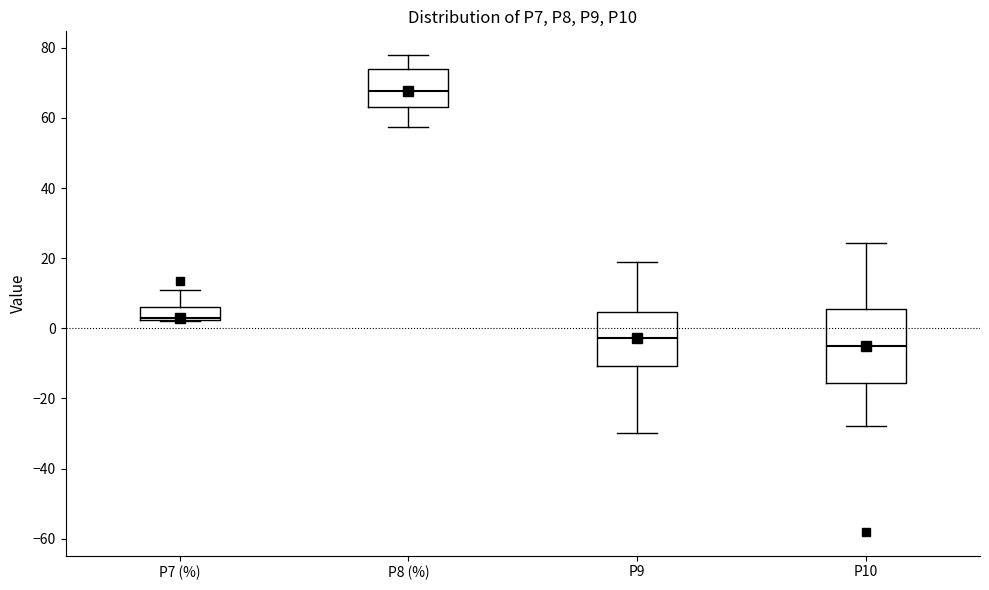

Which box's median line is the highest?

P8 (%)